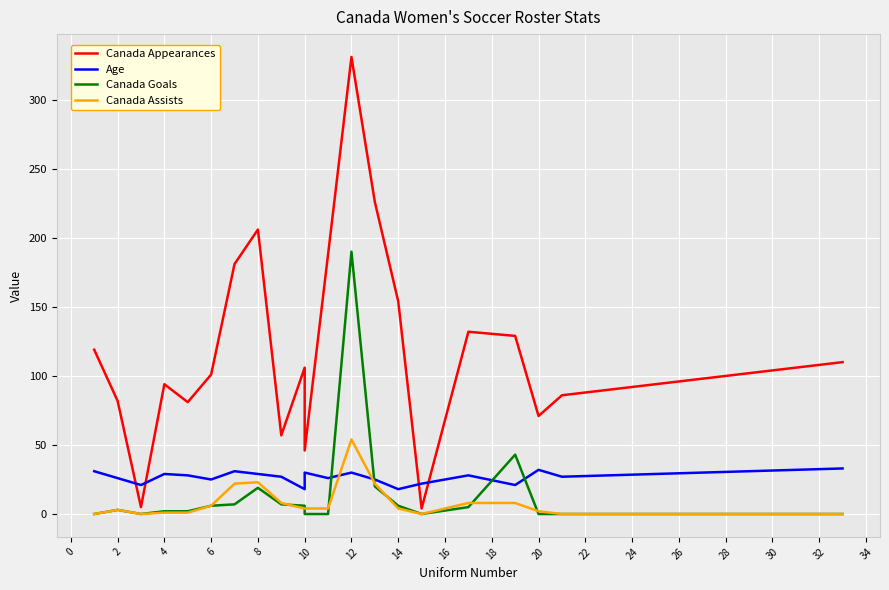

True or false: Canada Goals has more than 0 points higher than both neighbors.

True